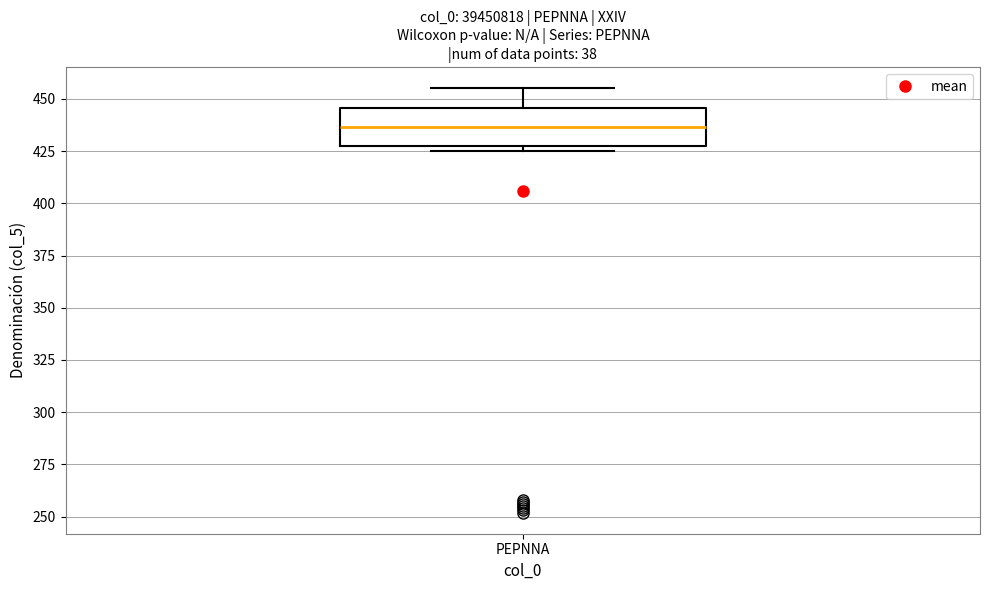

Transcribe this box plot: give where the median line is, the range the box spans, and where the two whiskers end, as read against the y-axis. The values are not printed on the chart, so give them approximately, as read against the axis.

median 435, box 425 to 445, whiskers 425 (just below the box's lower edge) to 455